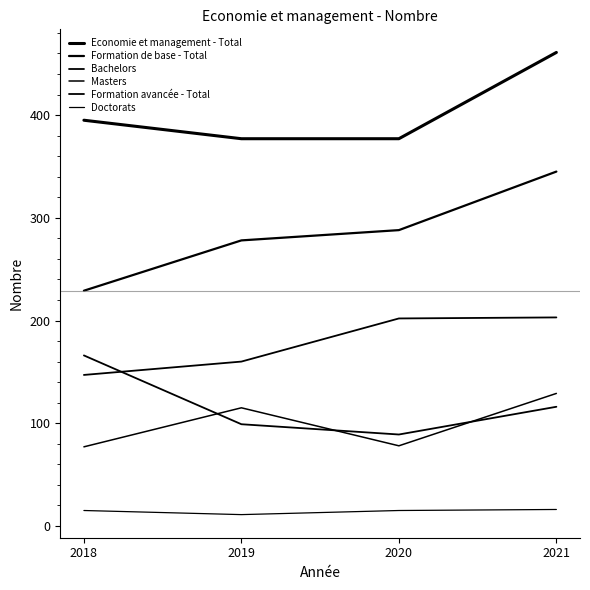

Is the value of Formation avancée - Total at 2018 greater than the value of Masters at 2019?

Yes